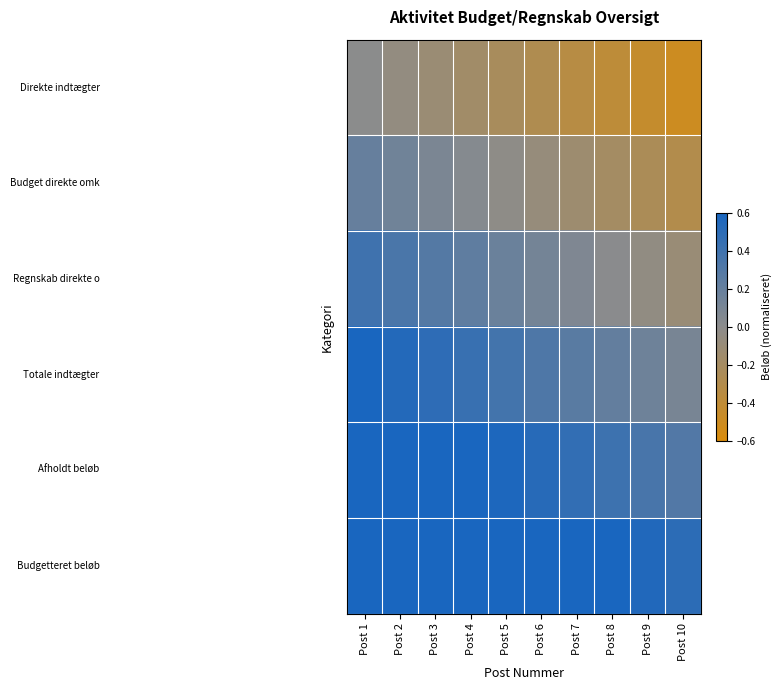

What is the total value across all series at Post 1?

3.0